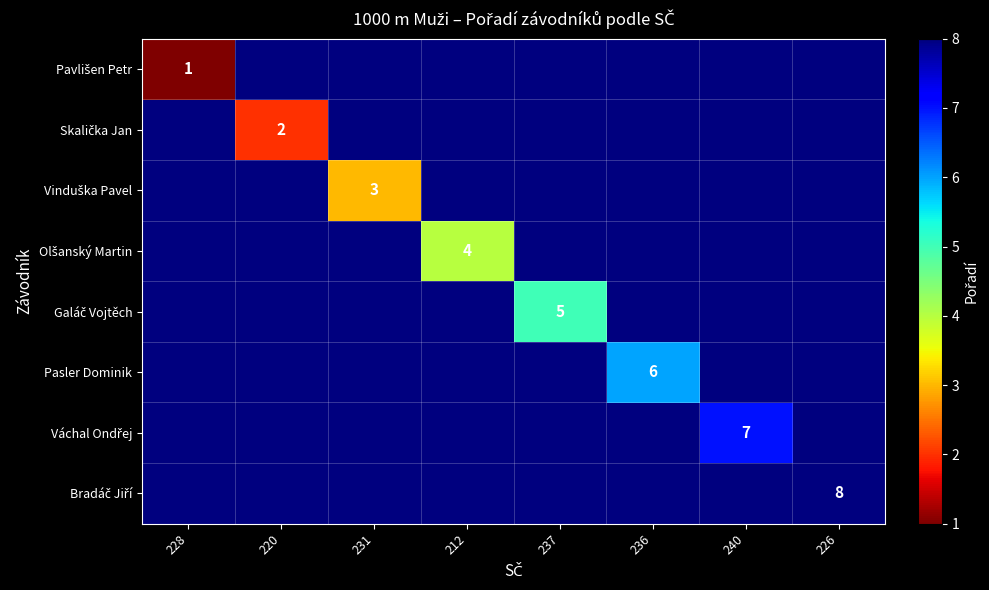

The Pasler Dominik series shows 6 at 236. True or false?

True